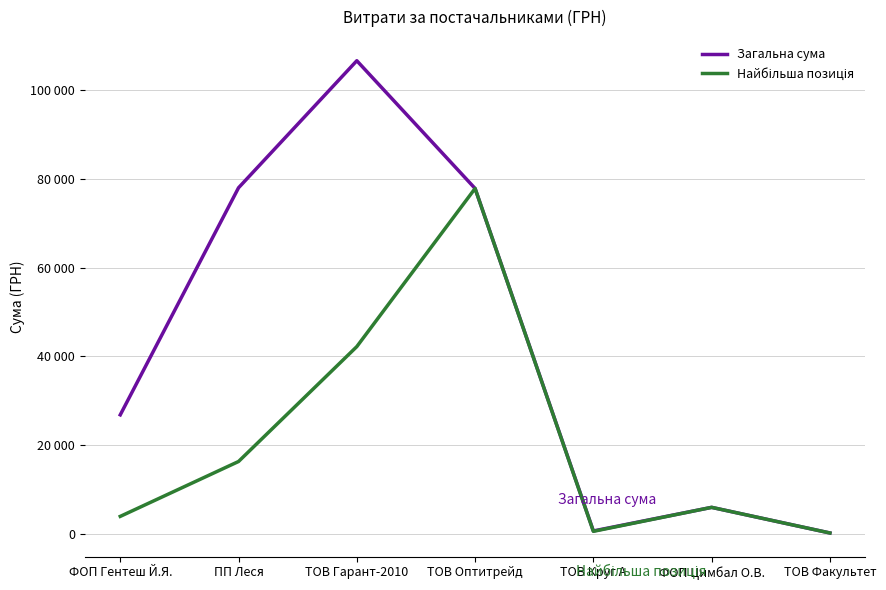

Does the chart have visible grid lines?

Yes